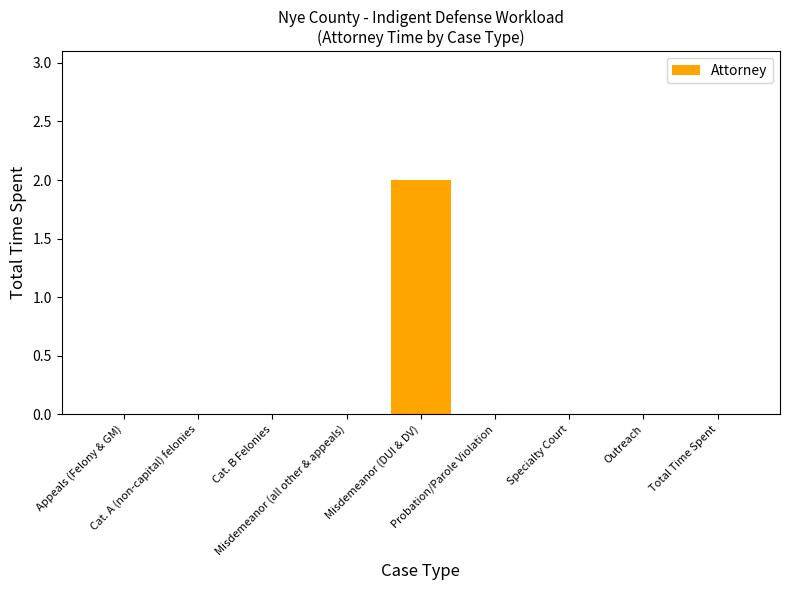

Reading right to left, list all the values displayed in this chart.

Total Time Spent=0	Outreach=0	Specialty Court=0	Probation/Parole Violation=0	Misdemeanor (DUI & DV)=2	Misdemeanor (all other & appeals)=0	Cat. B Felonies=0	Cat. A (non-capital) felonies=0	Appeals (Felony & GM)=0